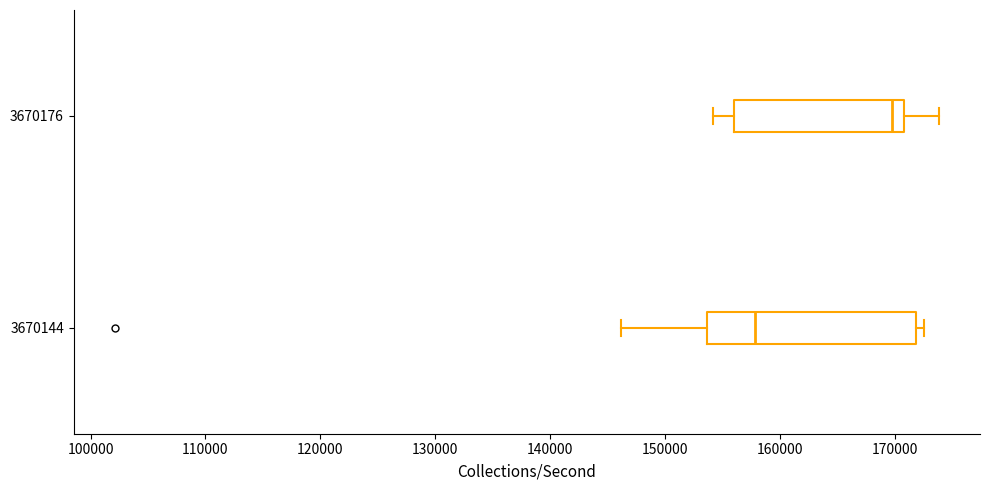

Reading bottom to top, read every box against the x-axis: the position of its median line, the range the box covers, and the ends of its whiskers. The values are not printed on the chart, so give them approximately, as read against the axis.

3670144: median 158000, box 154000 to 172000, whiskers 146000 to 173000
3670176: median 170000, box 156000 to 171000, whiskers 154000 to 174000